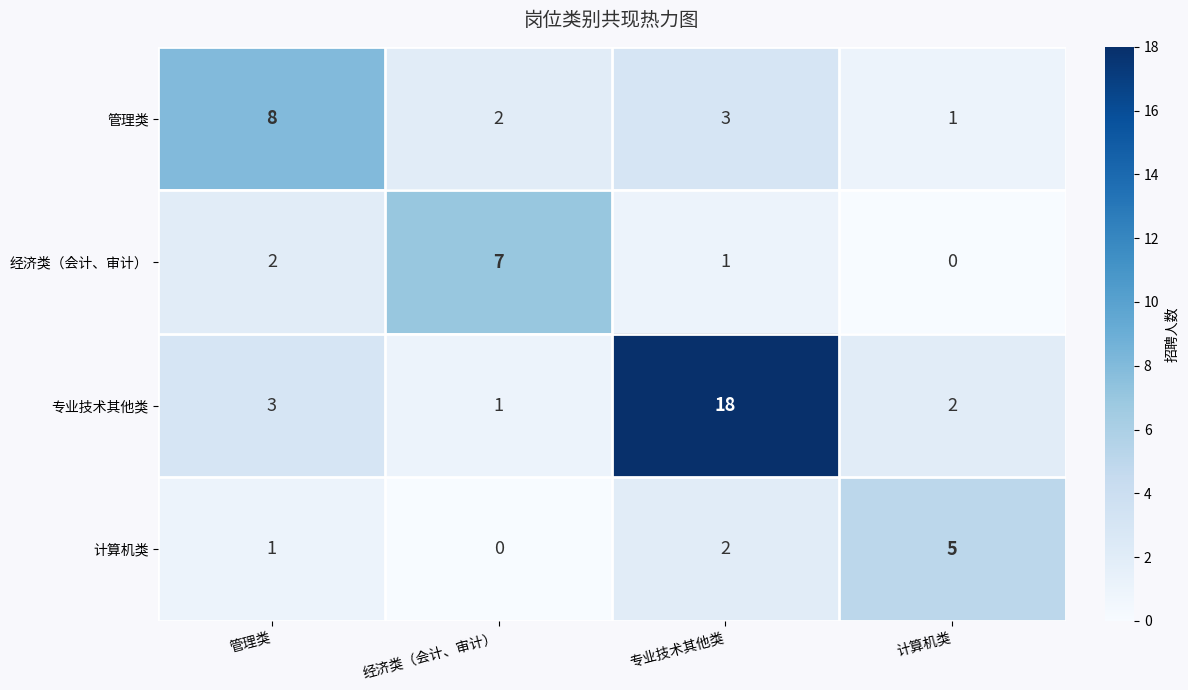

How many positive values does the 计算机类 series have?

3